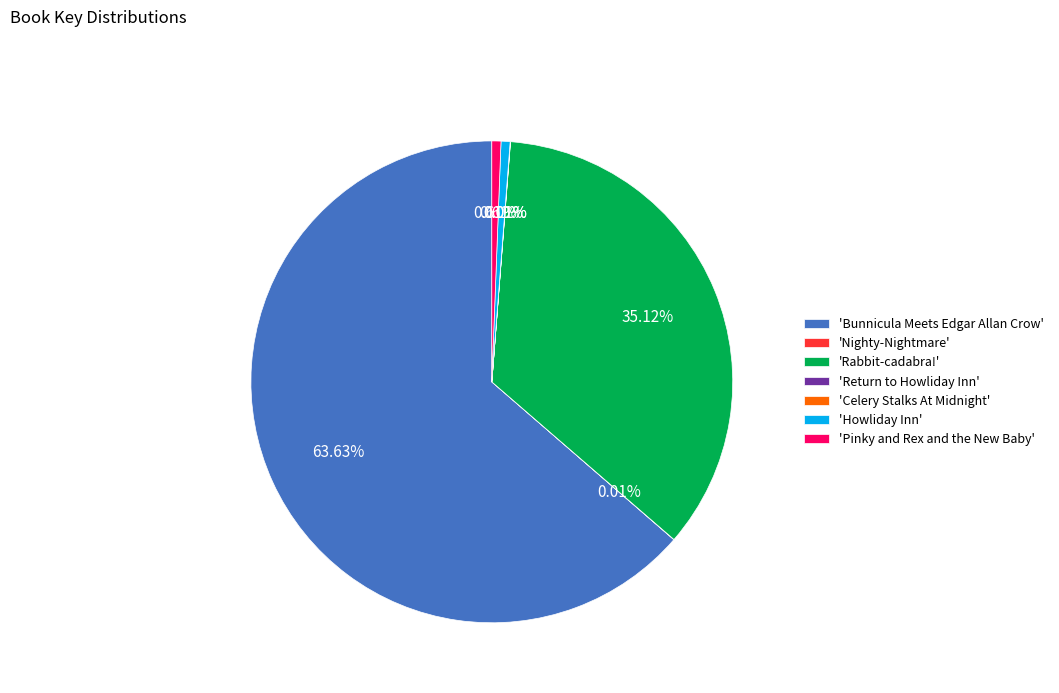

Is the sum of 'Howliday Inn' and 'Rabbit-cadabra!' greater than half?

No